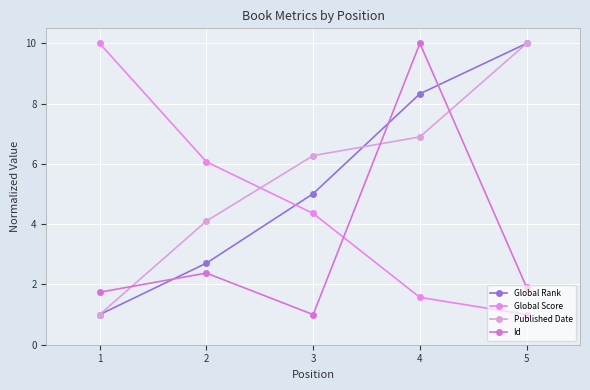

What is the average value of the Id series?

3.4